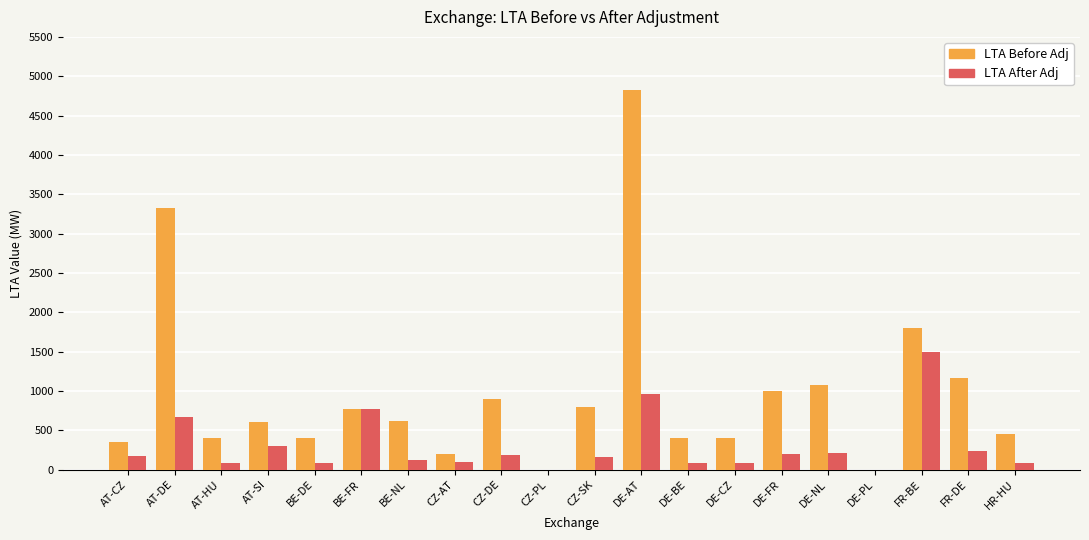

At which category is the sum across all series the highest?

DE-AT